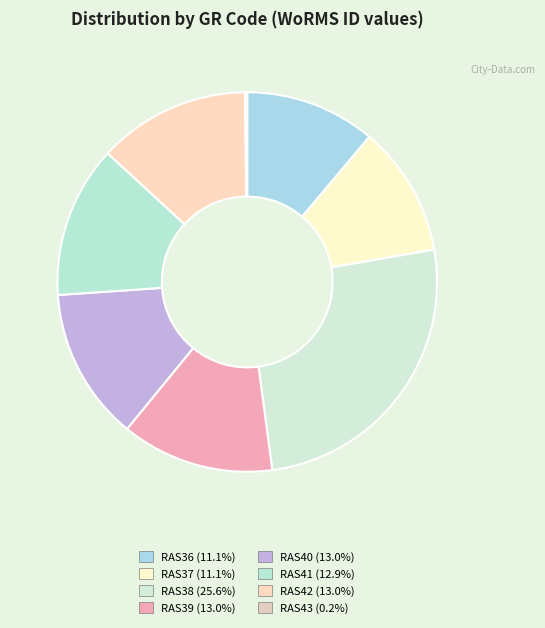

To the nearest percent, what percentage of the pie is RAS36?

11%